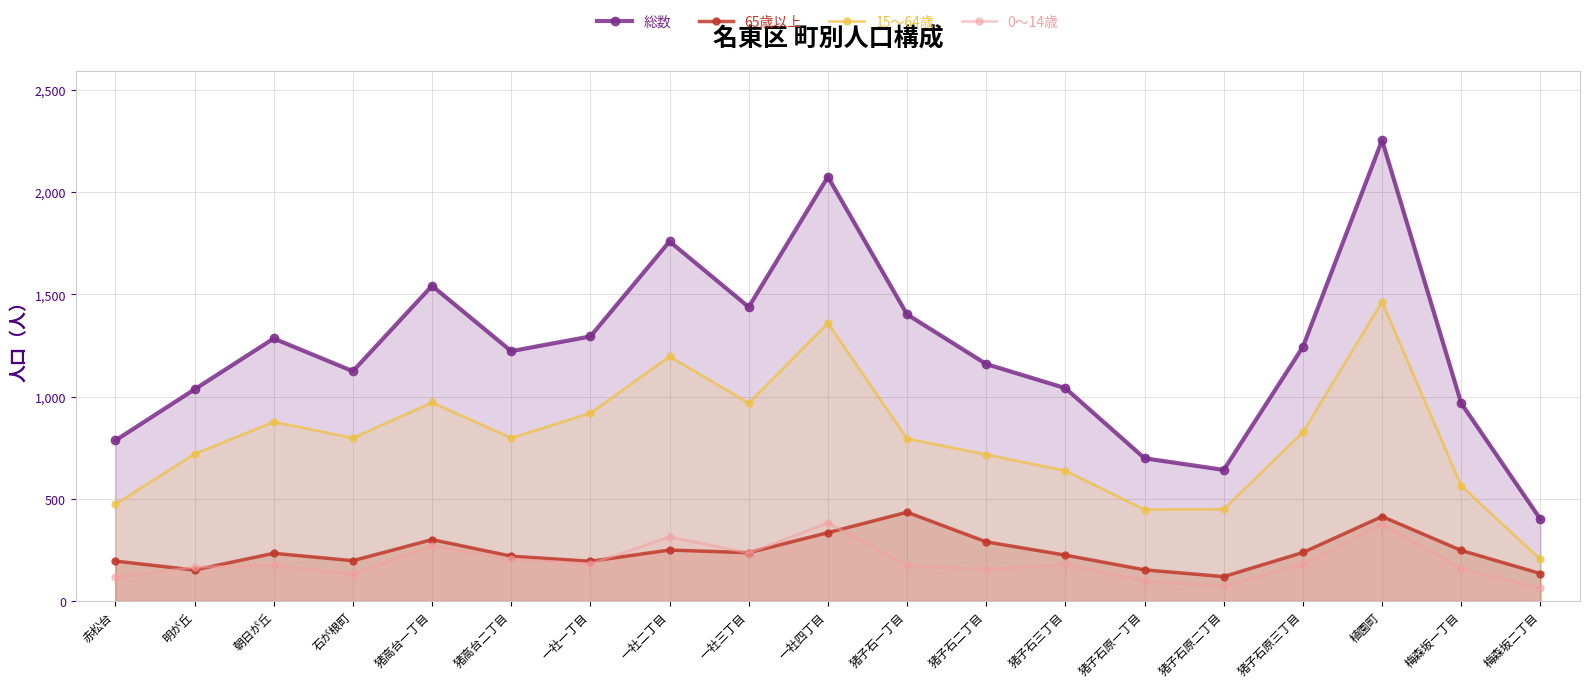

List the labels in order of 65歳以上 value, largest first.

猪子石一丁目, 植園町, 一社四丁目, 猪高台一丁目, 猪子石二丁目, 一社二丁目, 梅森坂一丁目, 猪子石原三丁目, 一社三丁目, 朝日が丘, 猪子石三丁目, 猪高台二丁目, 石が根町, 赤松台, 一社一丁目, 猪子石原一丁目, 明が丘, 梅森坂二丁目, 猪子石原二丁目